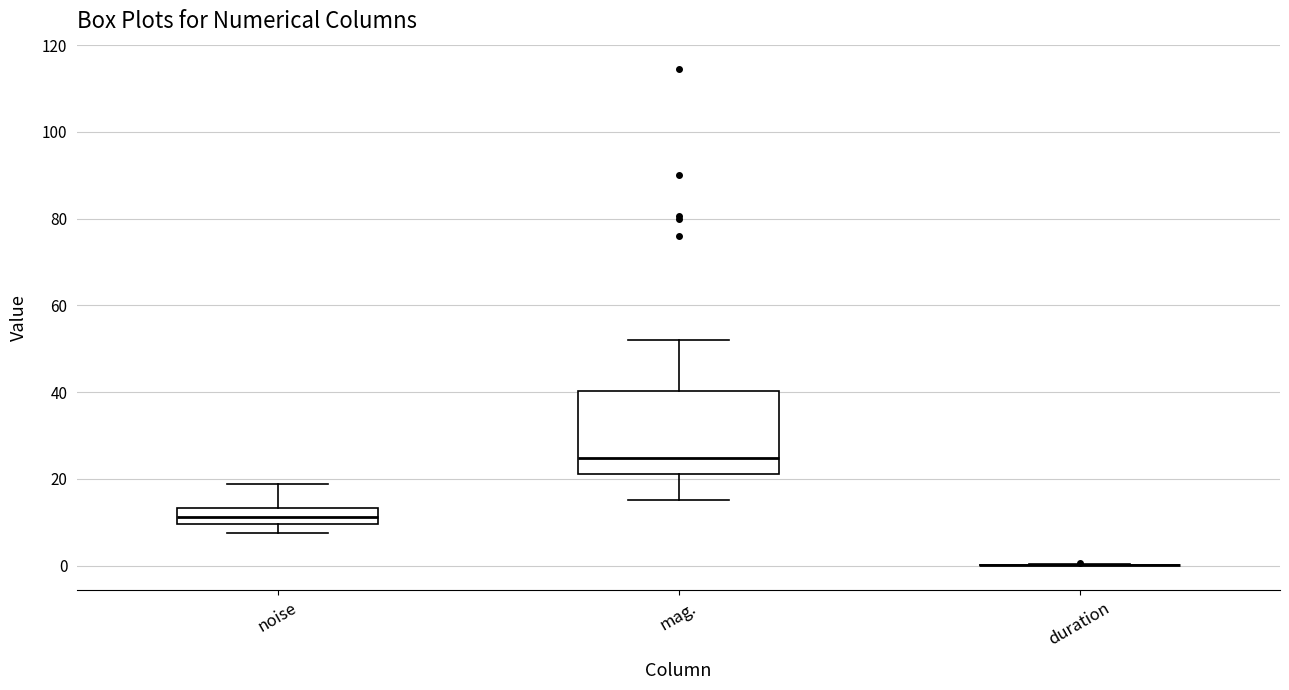

Where does the lower whisker of the box for noise end on the y-axis? The values are not printed on the chart, so give them approximately, as read against the axis.

8